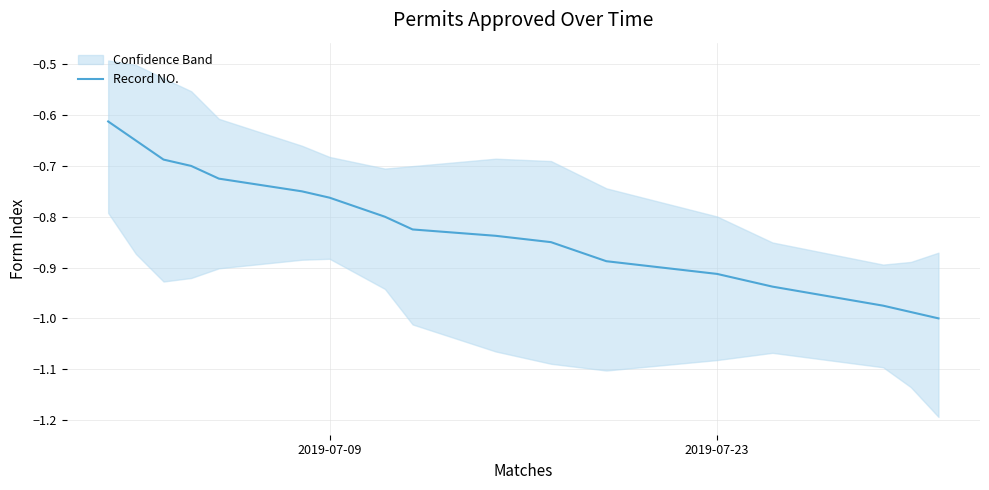

The value of Record NO. at 2019-07-09 is -0.4. True or false?

False